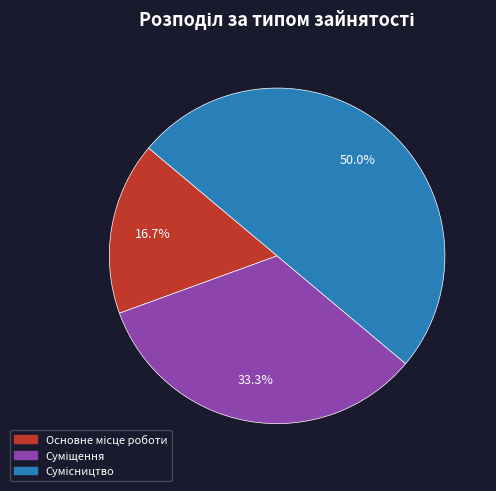

Does Суміщення account for over 50% of the chart?

No